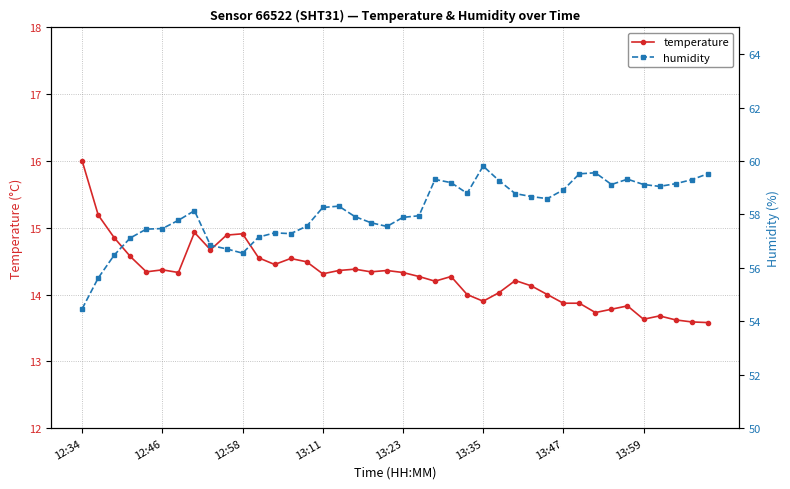

What is the maximum value for temperature?

16.0